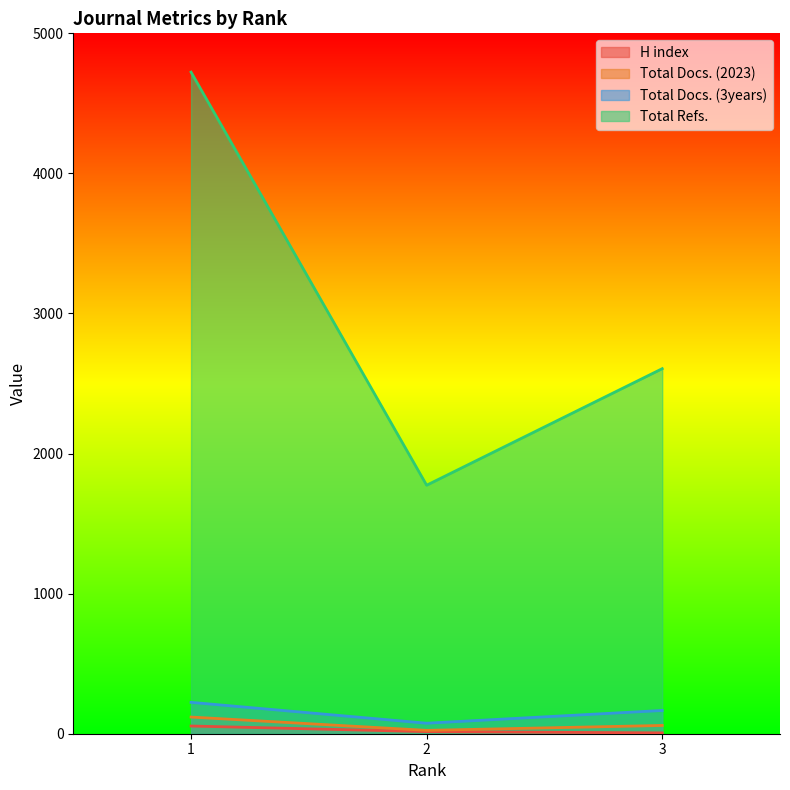

Rank the series at 3 from lowest to highest value.

H index, Total Docs. (2023), Total Docs. (3years), Total Refs.